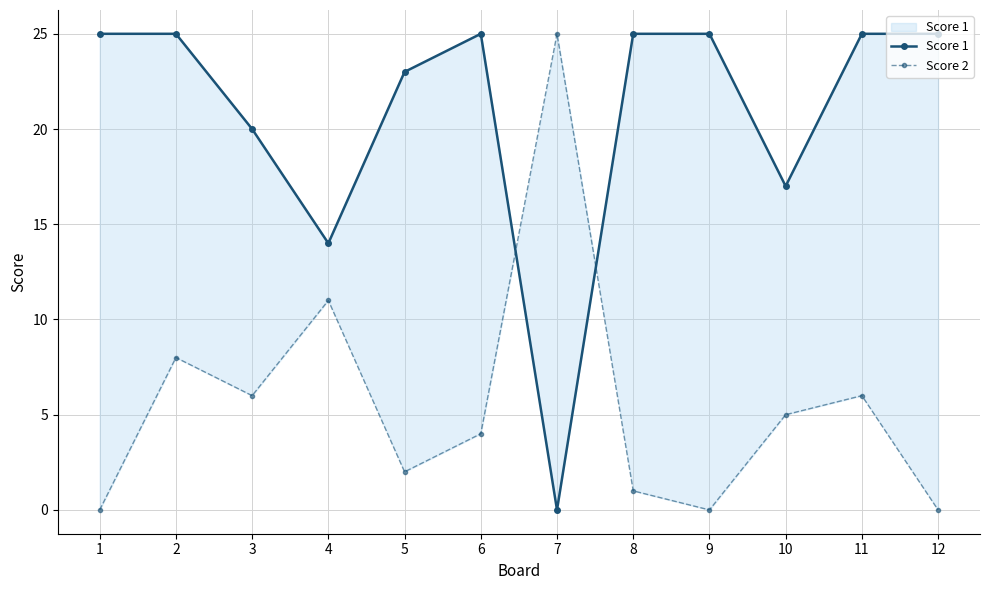

How many lines are shown in the chart?

2